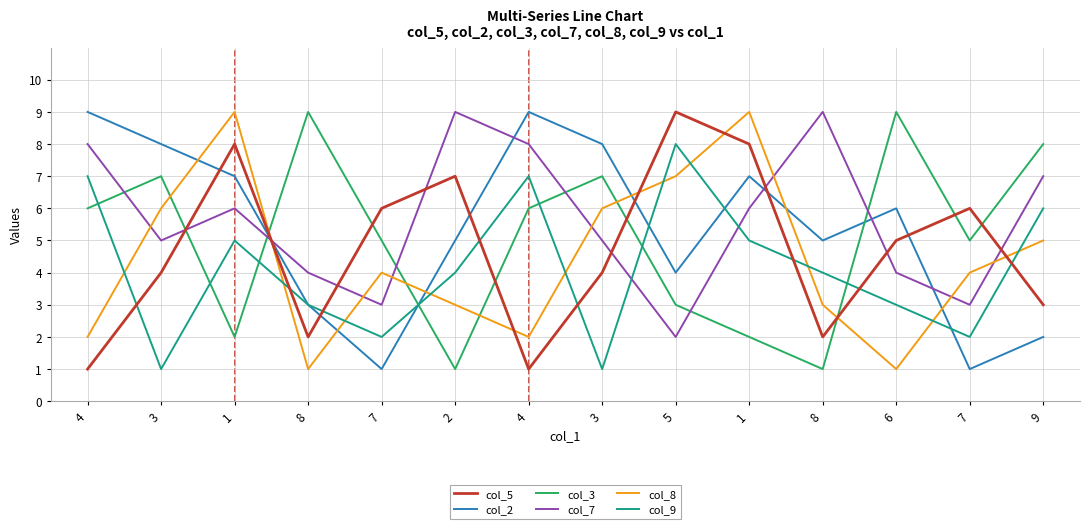

Does the chart display data point markers on the line(s)?

No